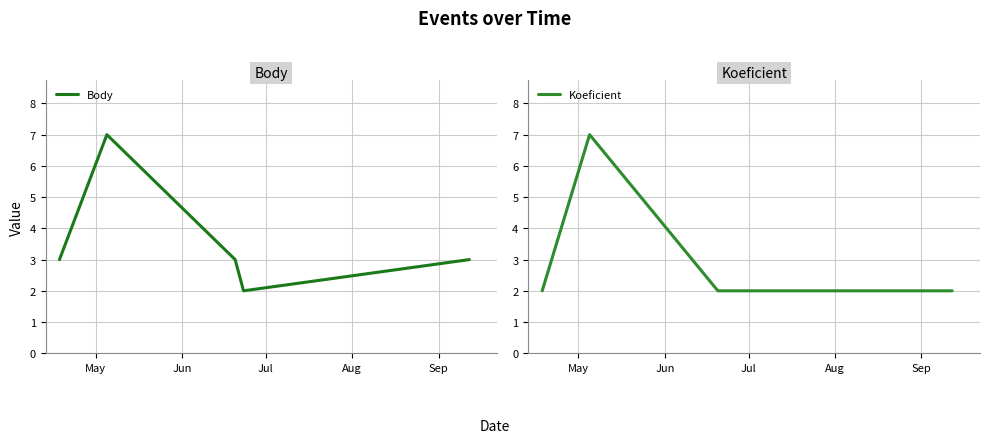

True or false: Body and Koeficient intersect in this chart.

False